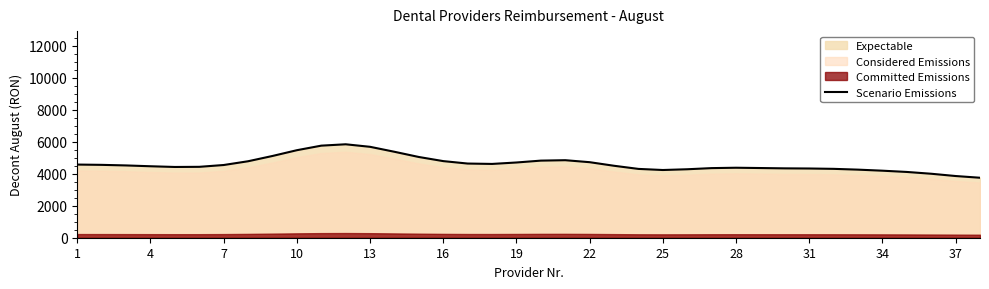

What is the highest value of the Scenario Emissions series?

5844.4